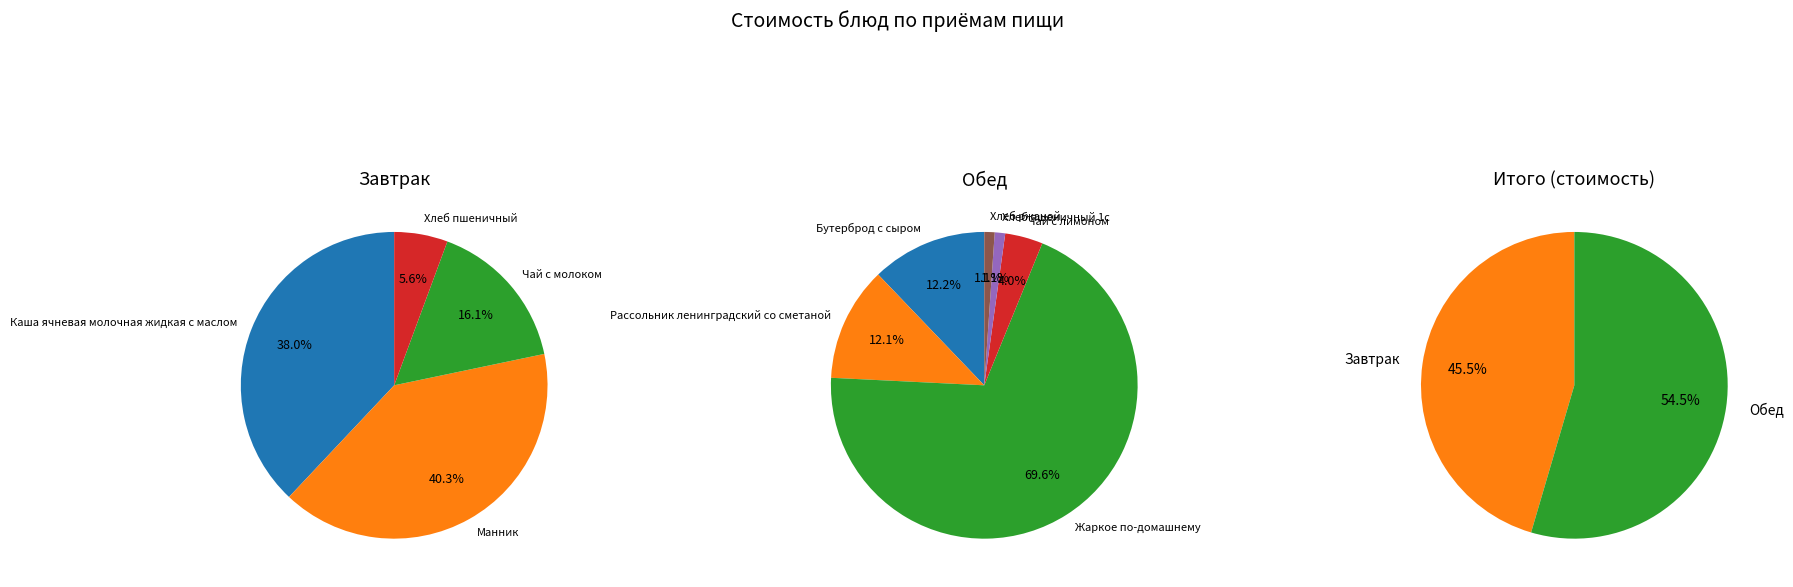

Approximately how many times larger is the value at Чай с лимоном compared to Бутерброд с сыром?

0.3